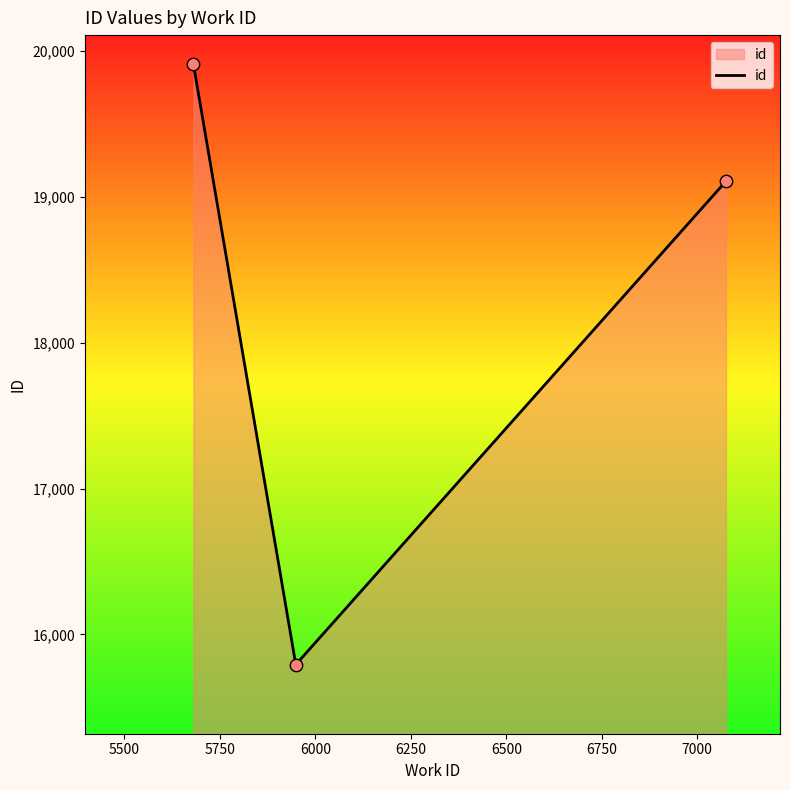

What is the maximum value shown in the chart?

19910.0